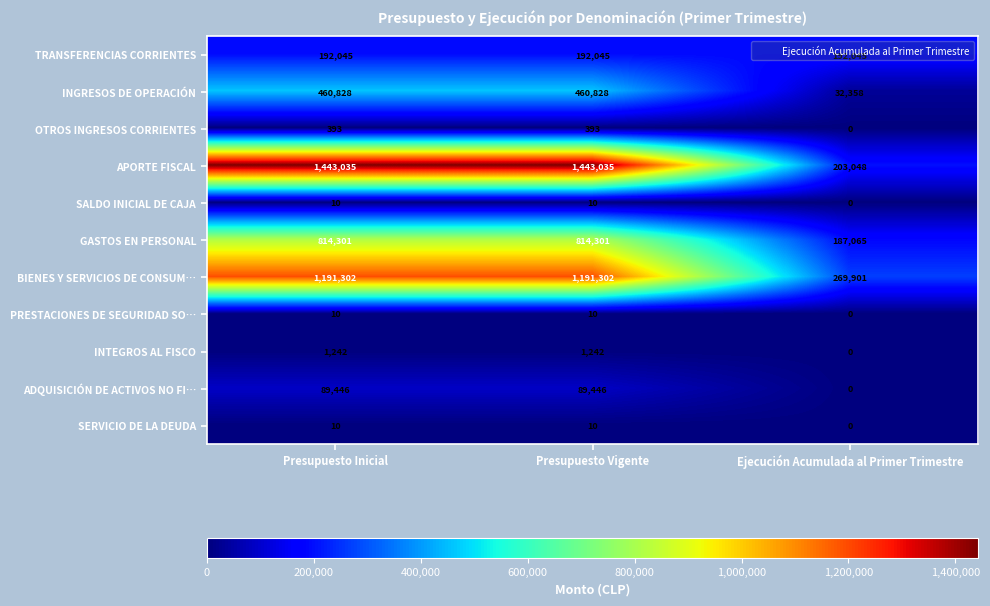

What is the difference between the maximum and minimum values in the OTROS INGRESOS CORRIENTES series?

393